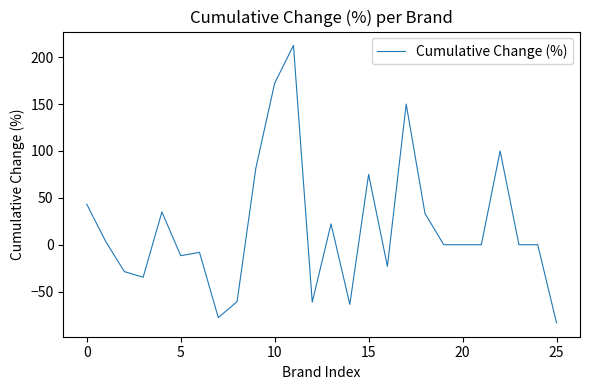

What is the greatest value displayed?

212.5